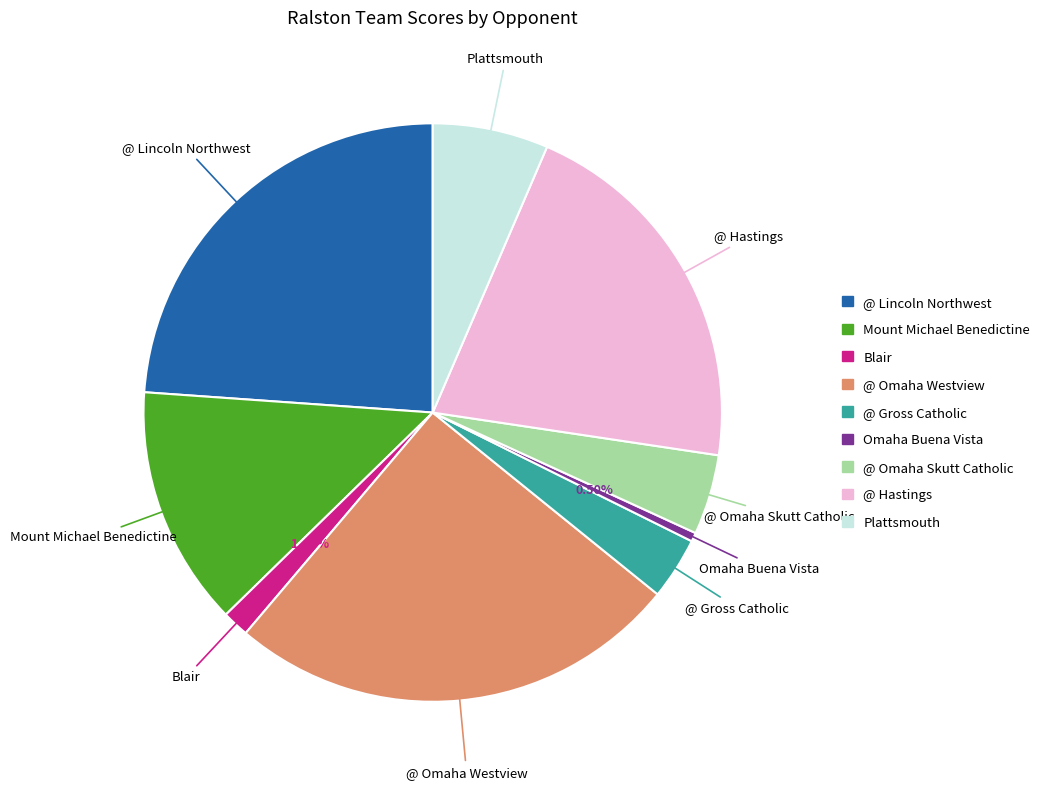

To the nearest percent, what is the combined percentage of @ Omaha Westview and @ Omaha Skutt Catholic?

30%